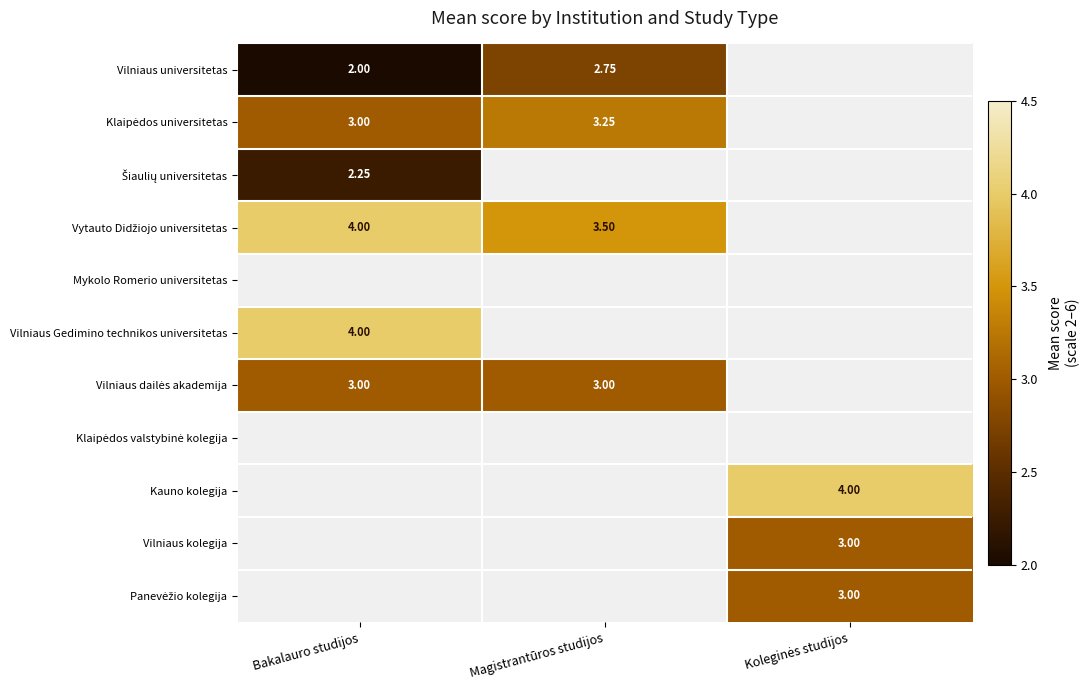

Rank the categories by Vilniaus universitetas value from lowest to highest.

Koleginės studijos, Bakalauro studijos, Magistrantūros studijos